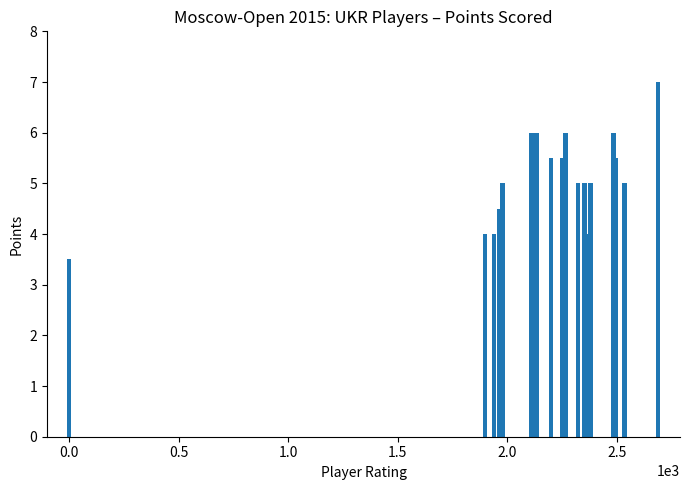

How many categories are shown in the chart?

19